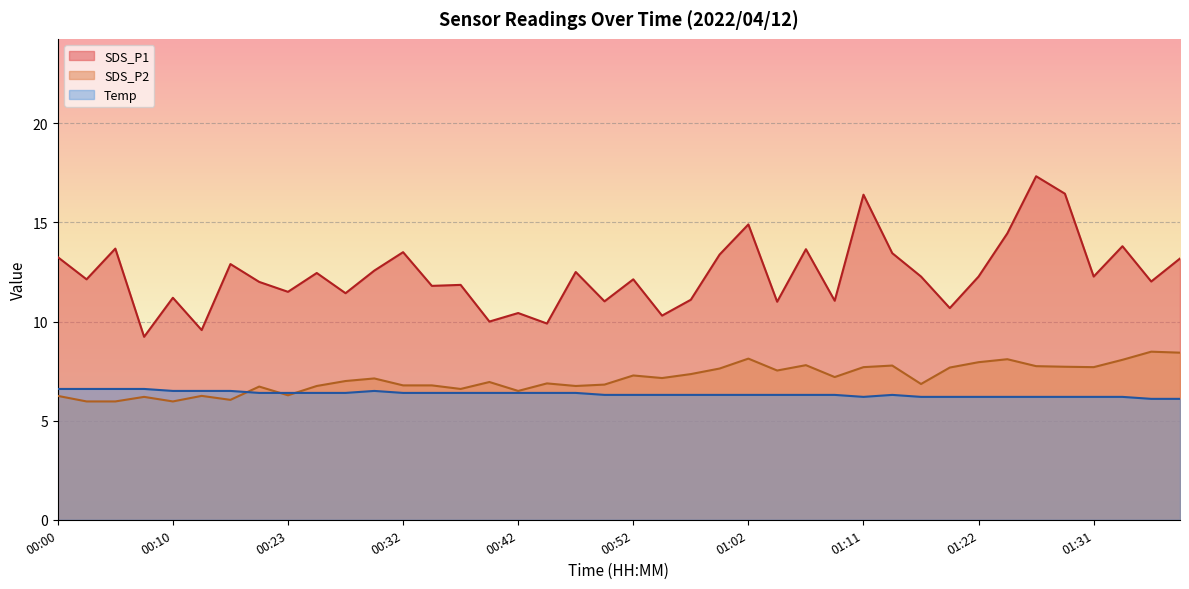

What is the label of the 27th point from the right?

00:35